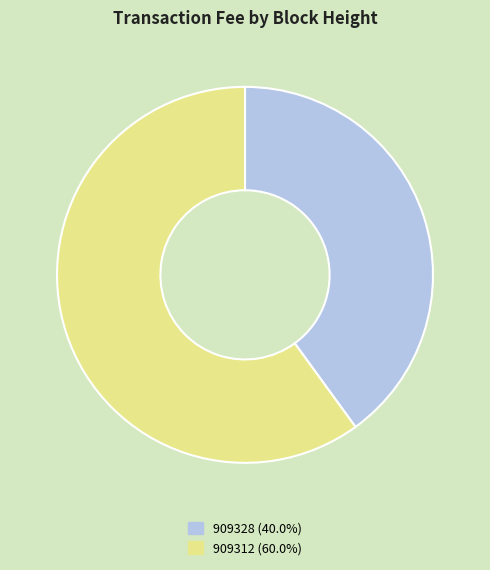

Is there any slice that represents more than half of the pie?

Yes